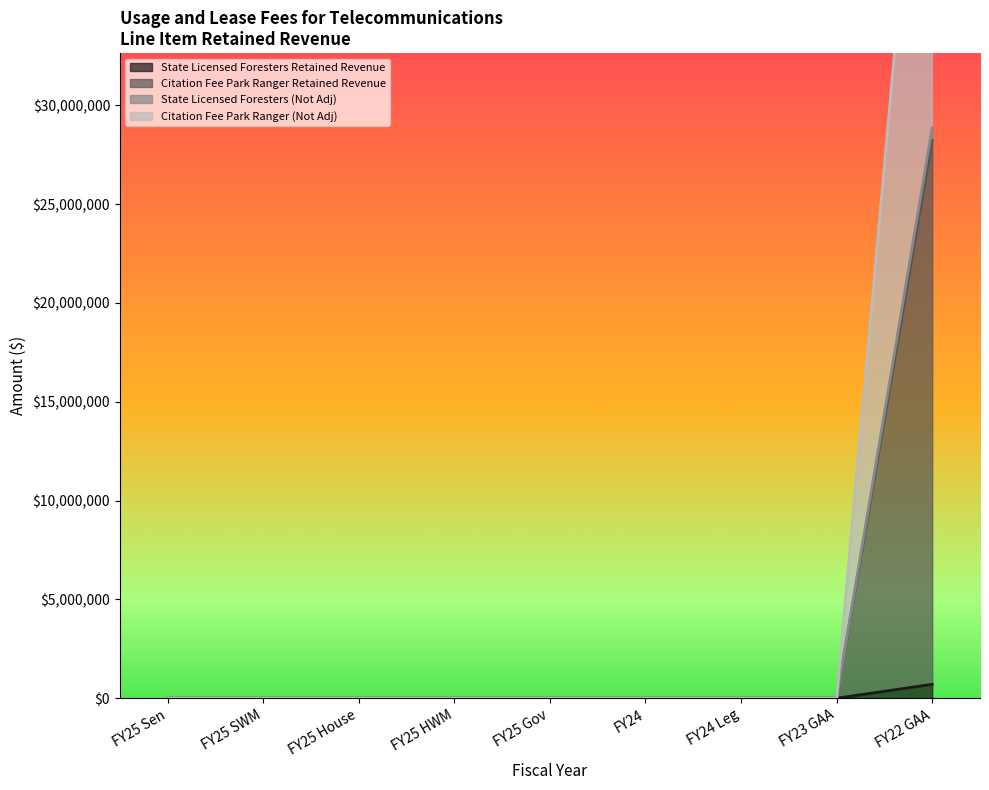

How many values in Citation Fee Park Ranger (Not Adj) are above zero?

1